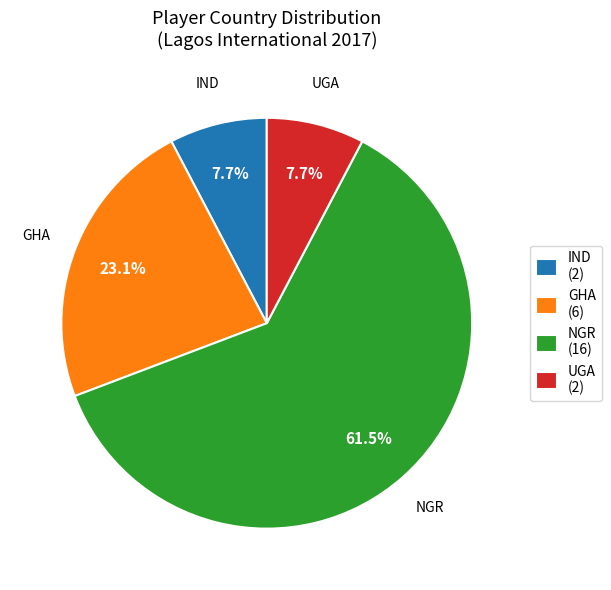

Is it true that IND is 8% of the pie?

True